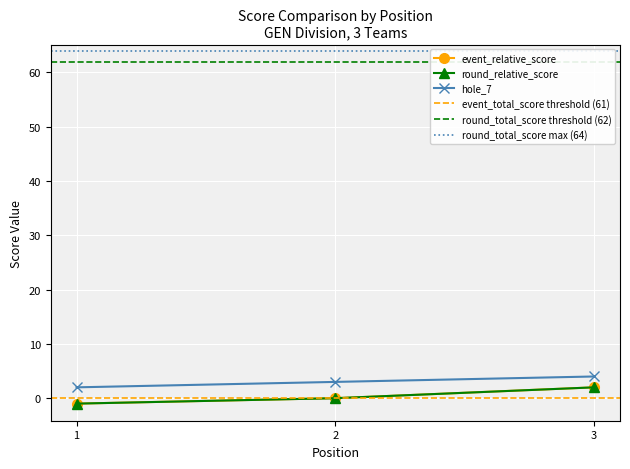

What is the total value across all series at 3?

8